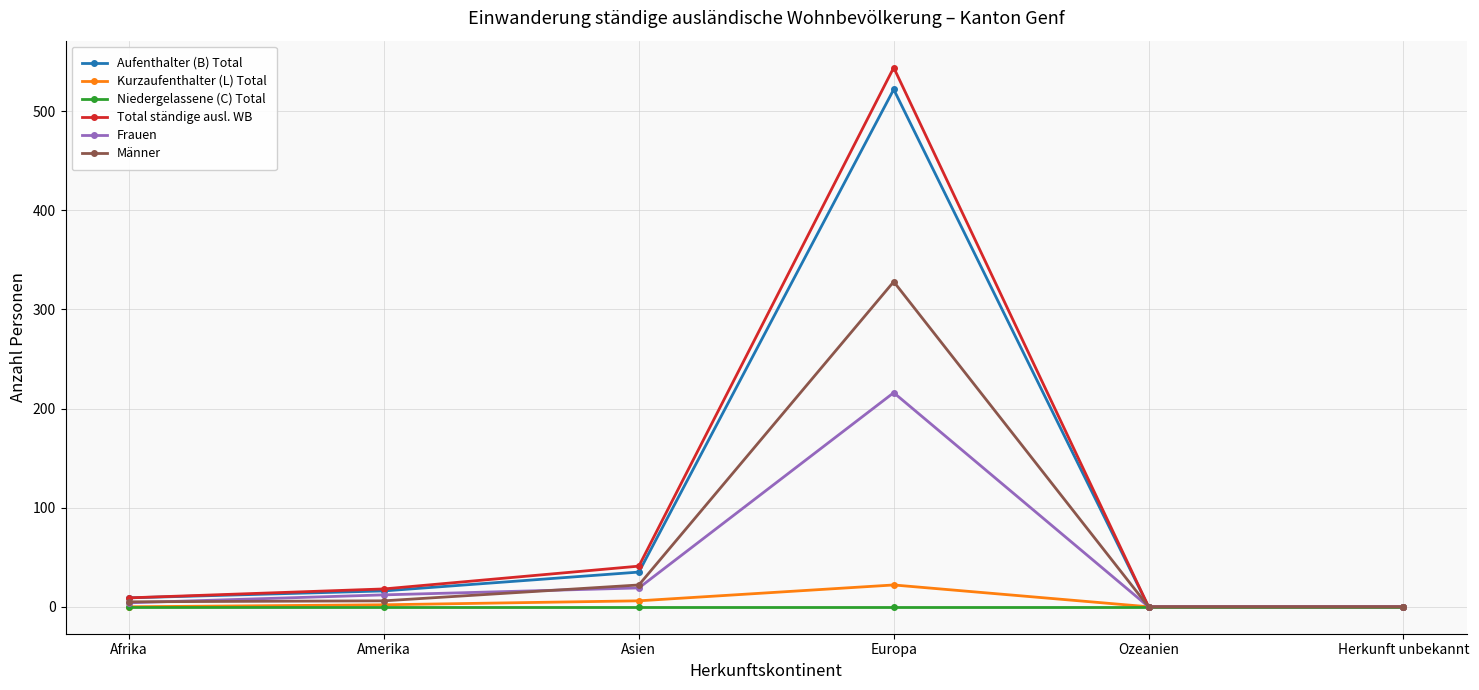

Is it true that Männer equals 6 at Amerika?

True